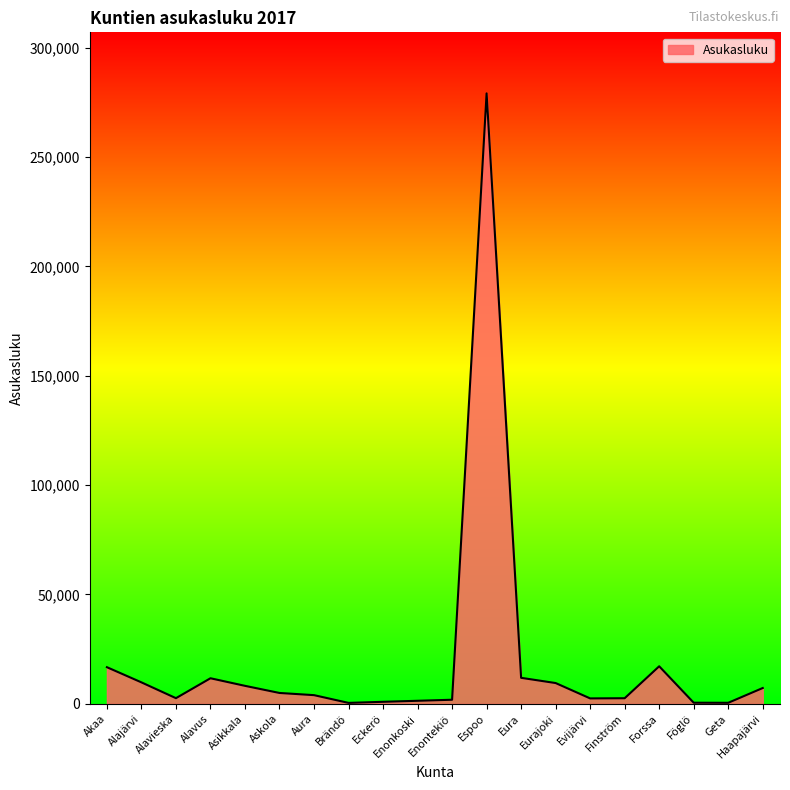

The value at Aura is 3991. True or false?

True